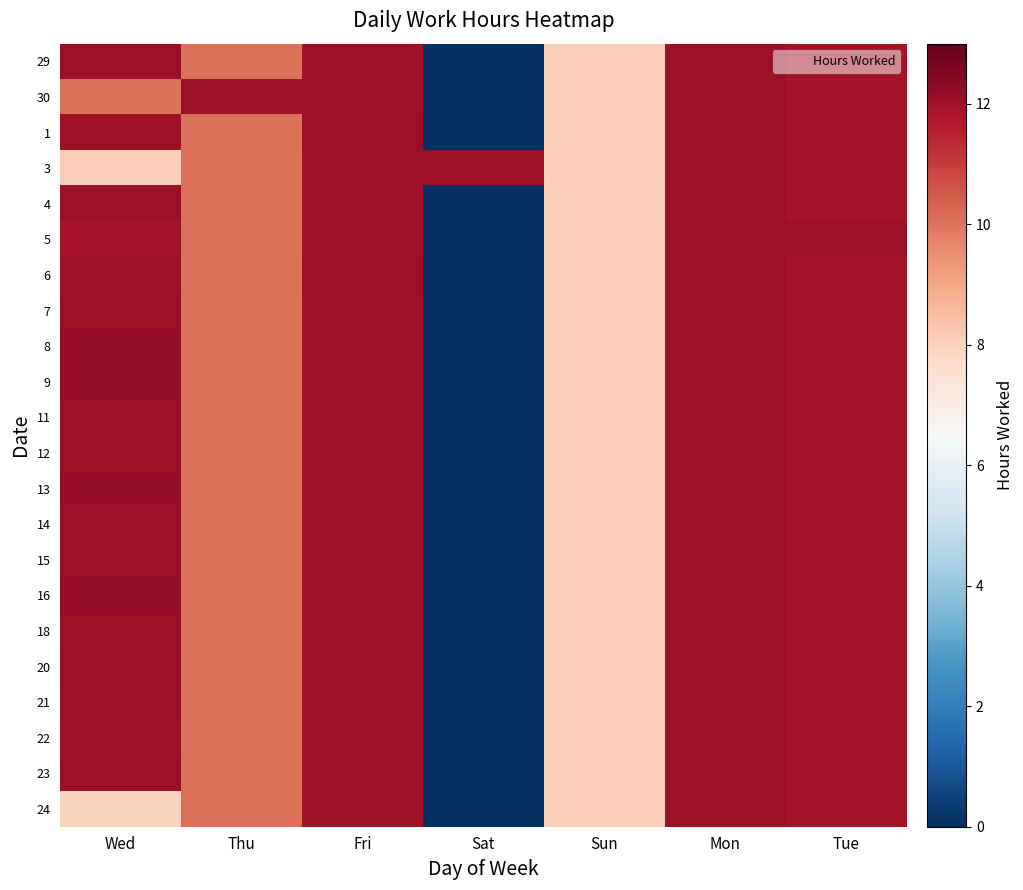

At how many categories does at least one series exceed 10?

6